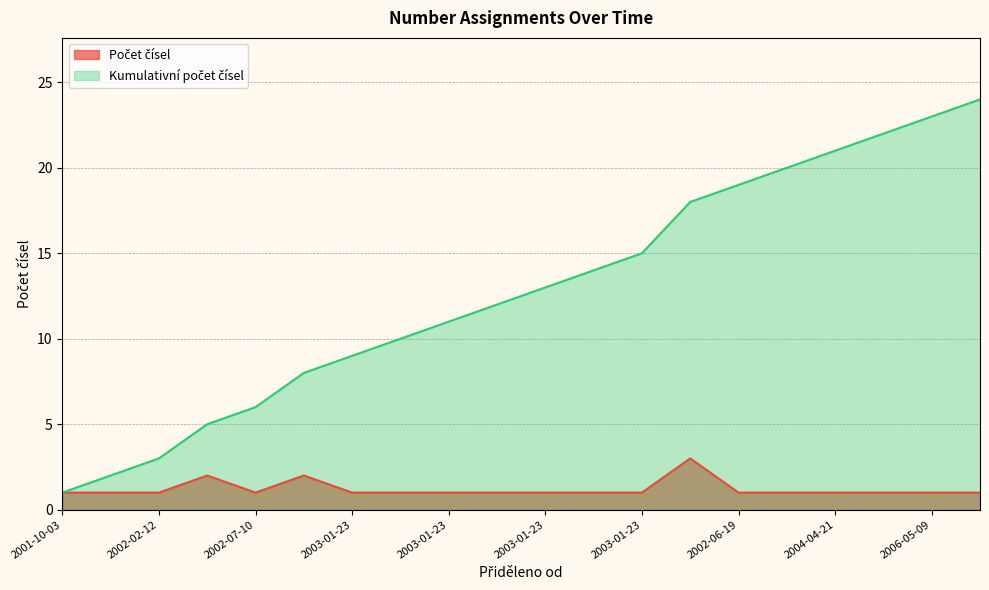

How many series are shown in this chart?

2